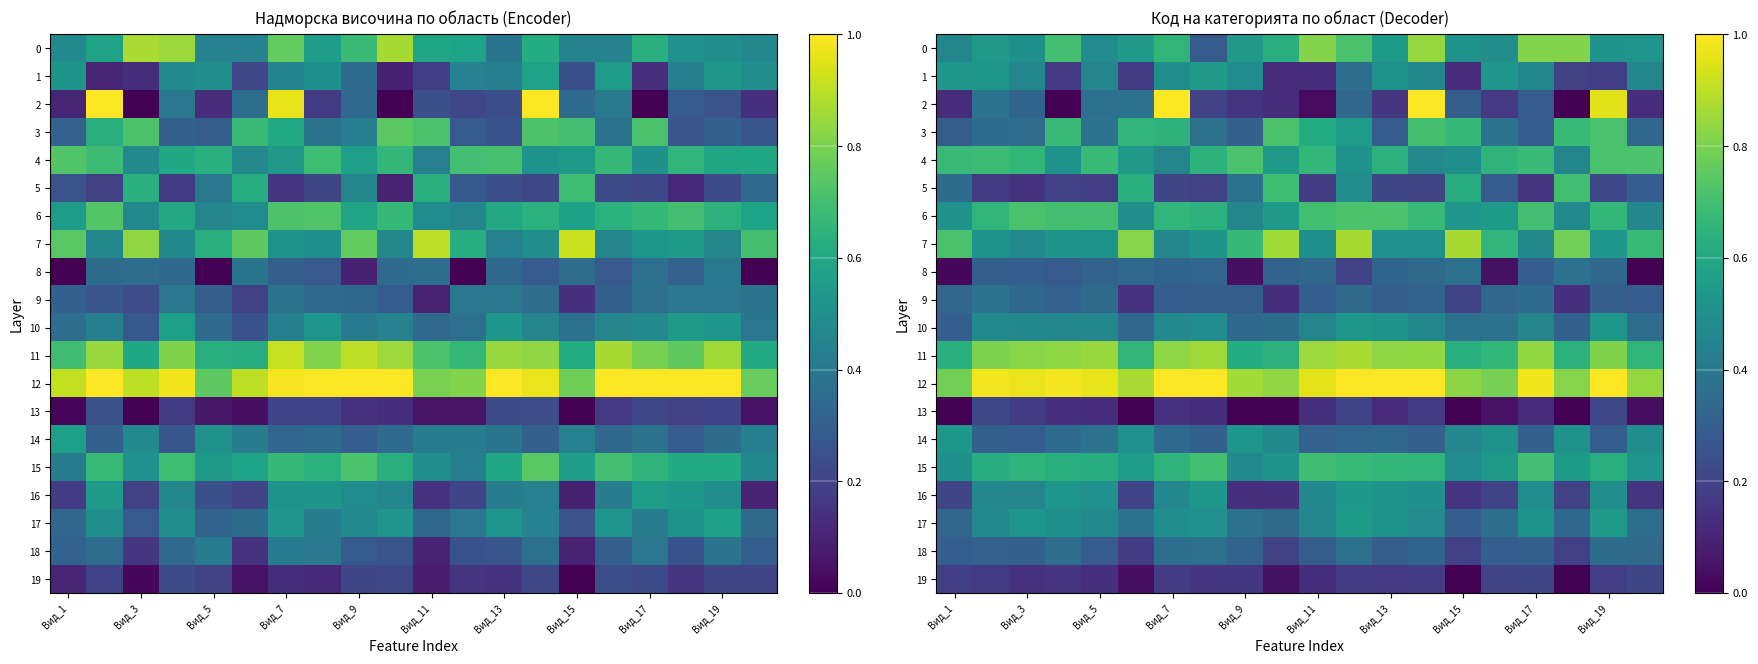

What is the total value across all series at Вид_7?

10.2